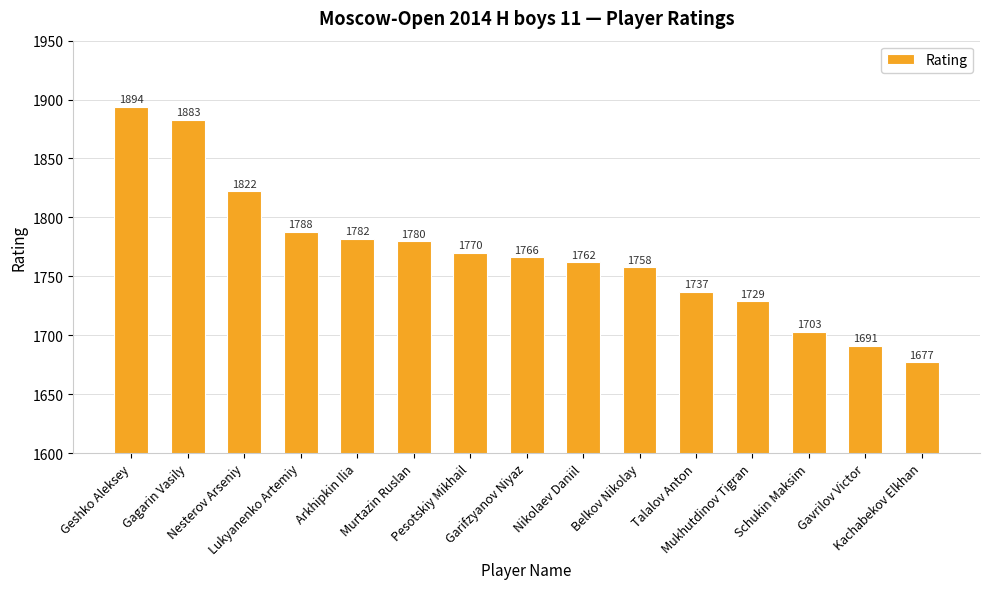

What position from the right is Belkov Nikolay?

6